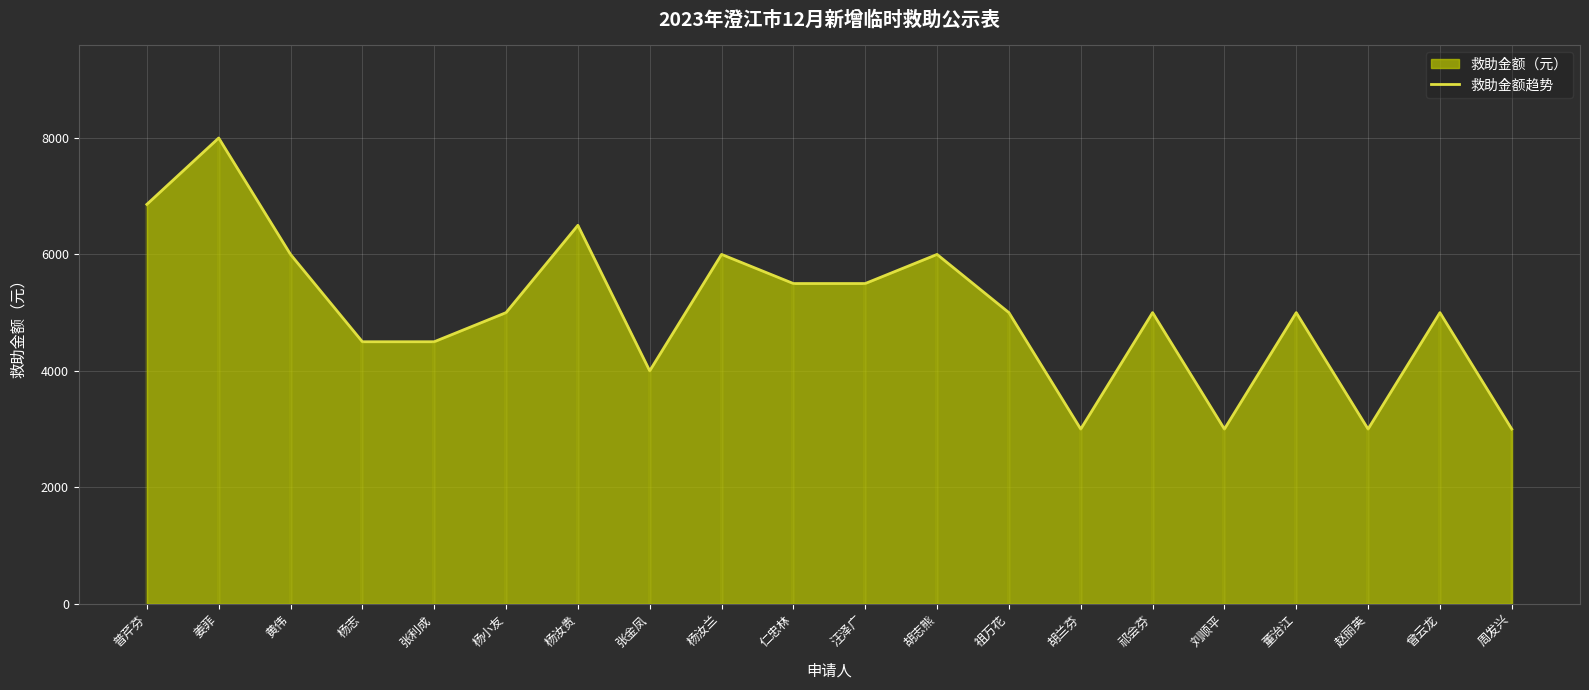

Reading right to left, what are all the values shown in this chart?

周发兴=3000.0	曾云龙=5000.0	赵丽英=3000.0	董治江=5000.0	刘顺平=3000.0	祁会芬=5000.0	胡兰芬=3000.0	祖万花=5000.0	胡志熊=6000.0	汪泽广=5500.0	仁忠林=5500.0	杨汝兰=6000.0	张金凤=4000.0	杨汝贵=6500.0	杨小友=5000.0	张利成=4500.0	杨志=4500.0	黄伟=6000.0	姜菲=8000.0	普芹芬=6860.0